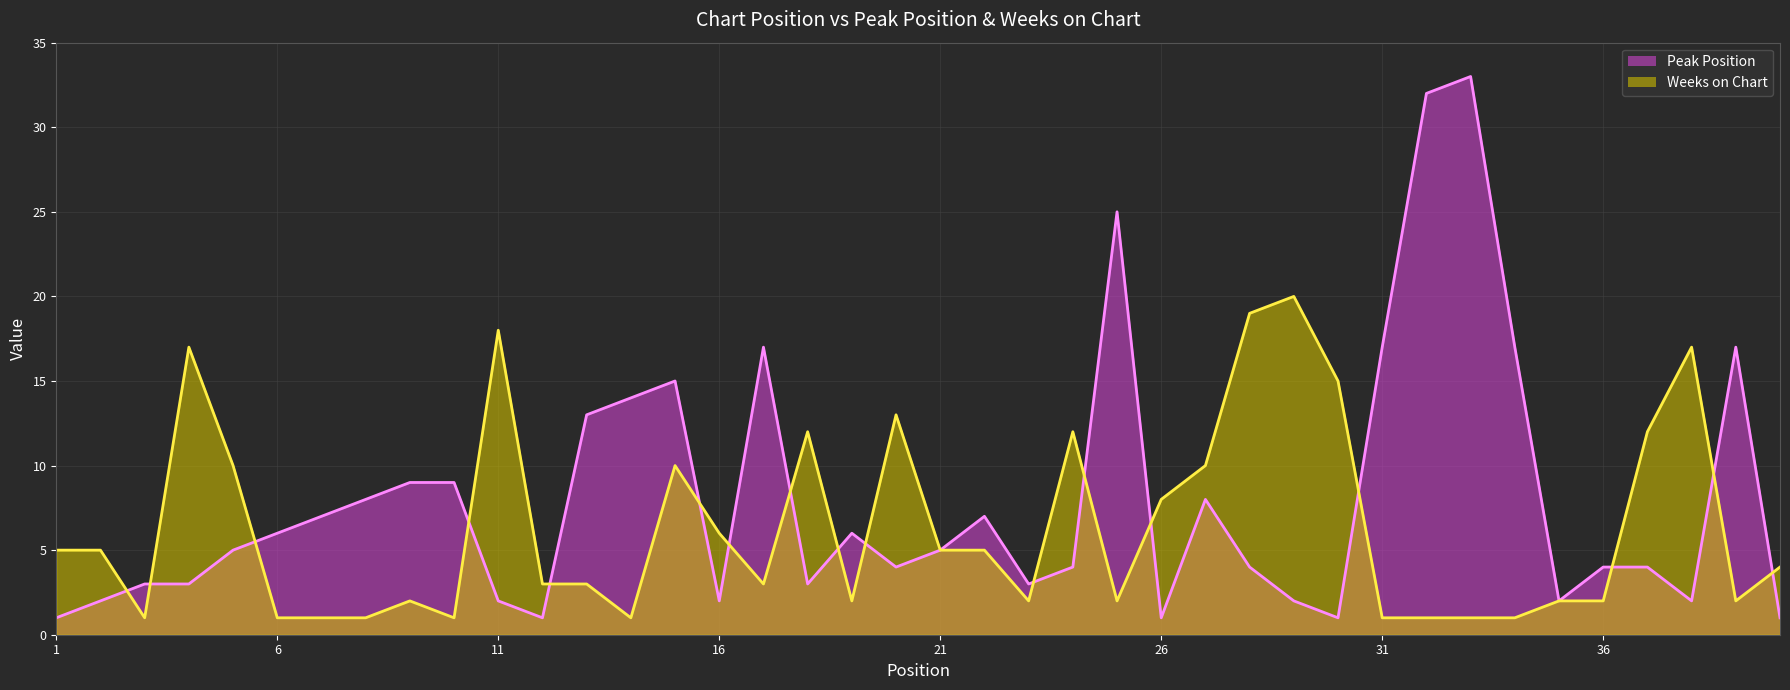

Which series has the widest spread of values?

Peak Position